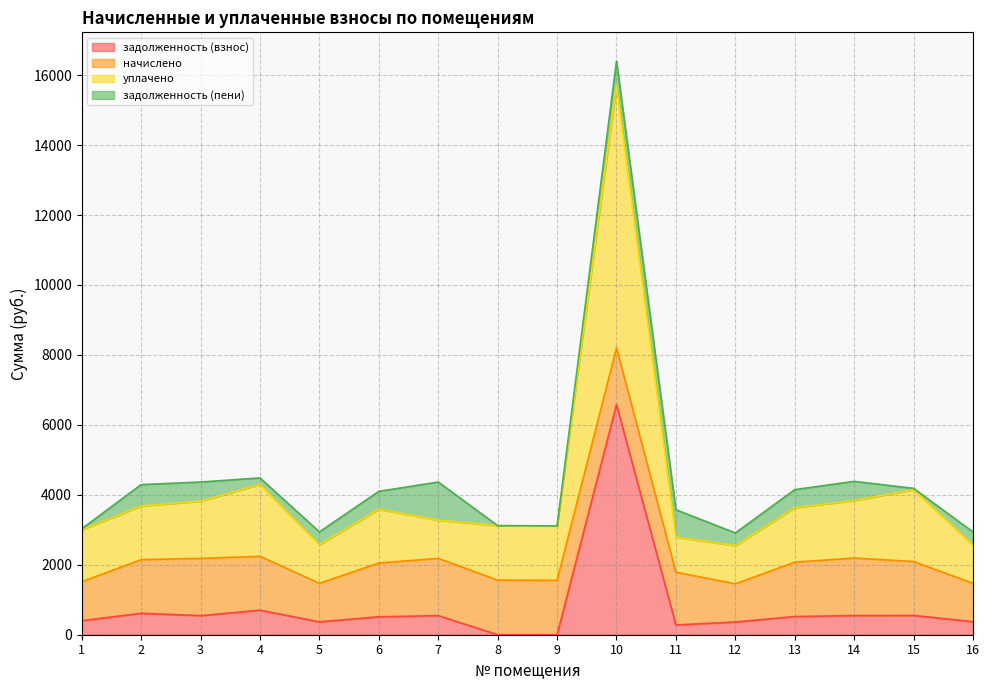

At which category is the sum across all series the highest?

10